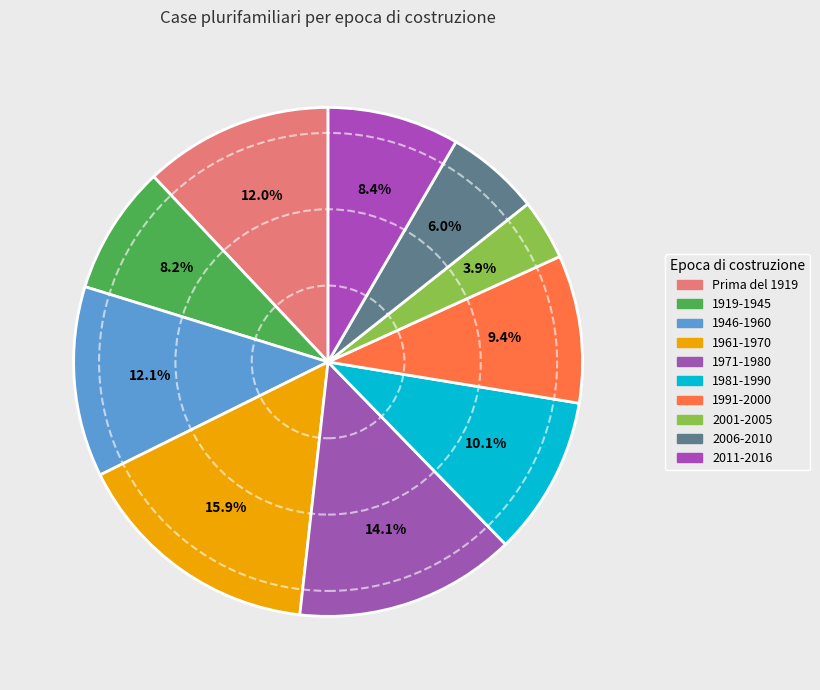

Is it true that Prima del 1919 is 12% of the pie?

True